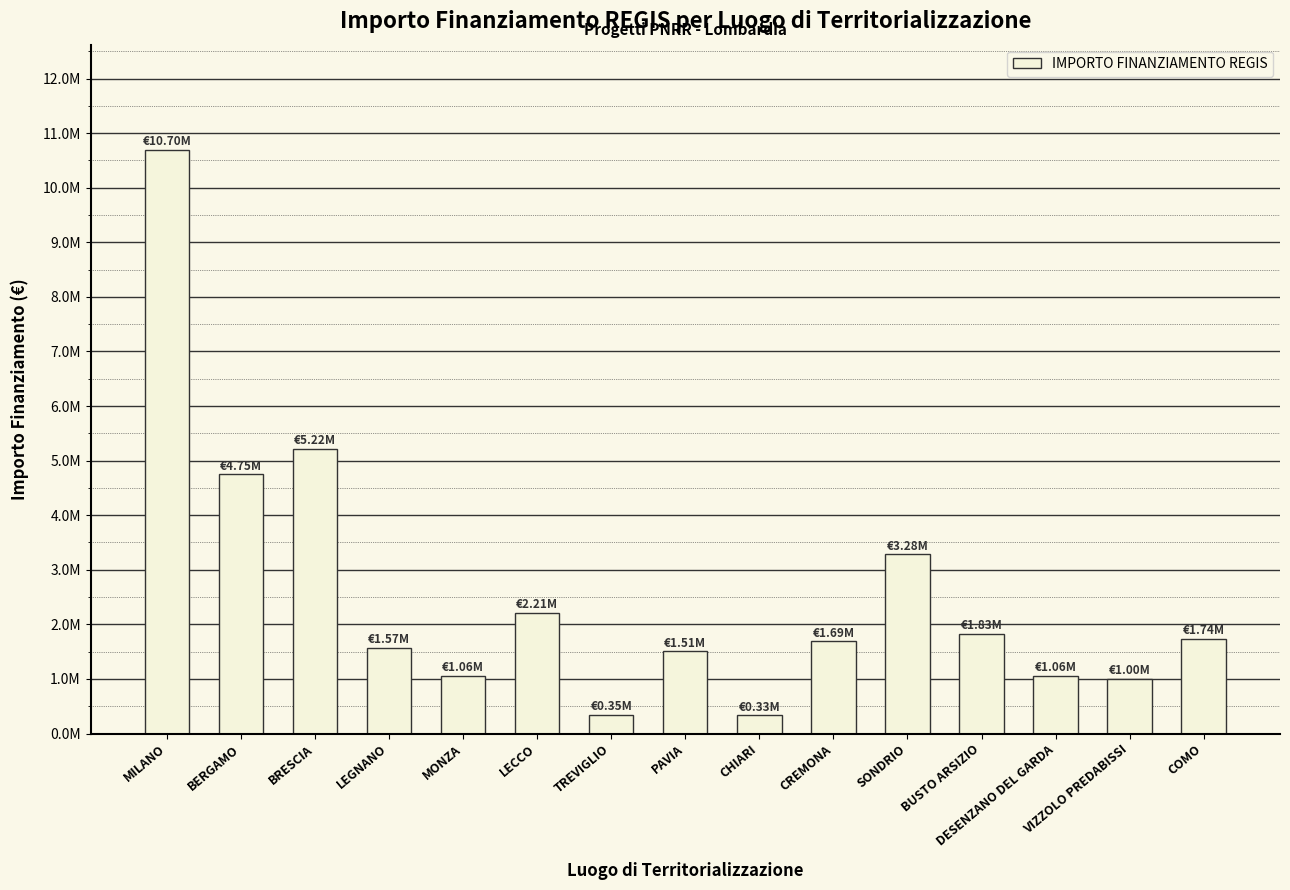

Which has a higher value, CREMONA or MILANO?

MILANO